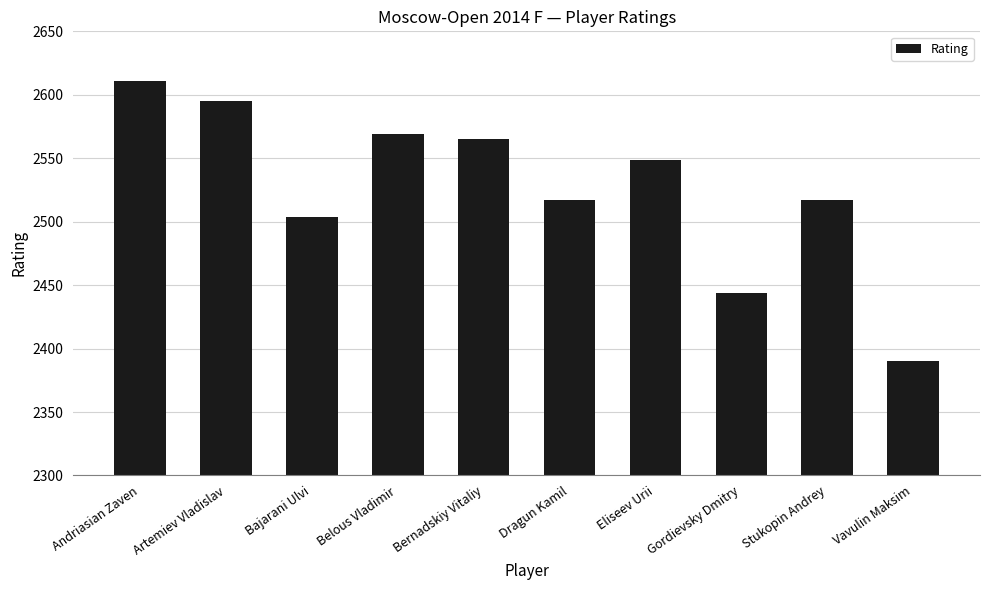

The chart shows a value of 3682 at Andriasian Zaven. True or false?

False